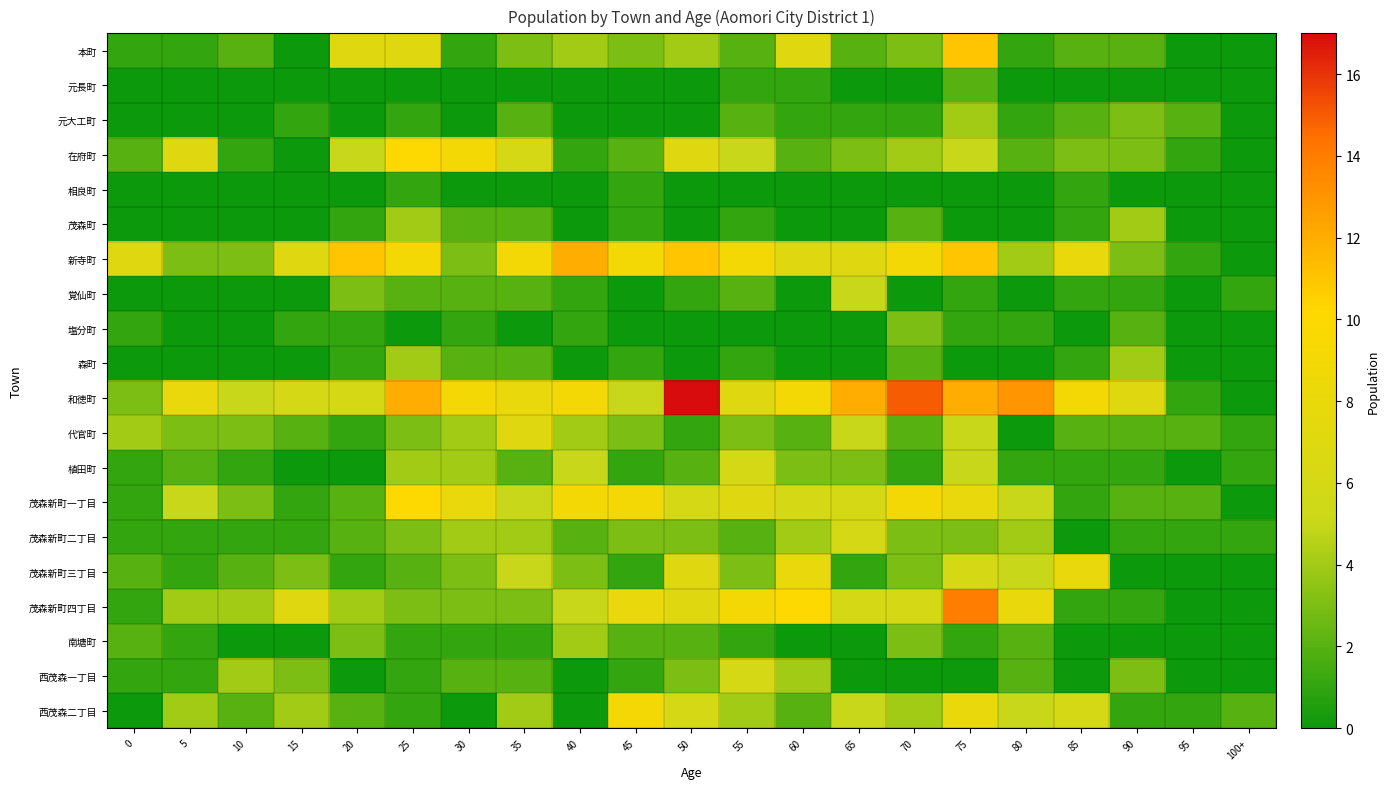

Reading left to right, transcribe all the data shown in this chart.

本町: 0=1	5=1	10=2	15=0	20=7	25=7	30=1	35=3	40=4	45=3	50=4	55=2	60=7	65=2	70=3	75=11	80=1	85=2	90=2	95=0	100+=0
元長町: 0=0	5=0	10=0	15=0	20=0	25=0	30=0	35=0	40=0	45=0	50=0	55=1	60=1	65=0	70=0	75=2	80=0	85=0	90=0	95=0	100+=0
元大工町: 0=0	5=0	10=0	15=1	20=0	25=1	30=0	35=2	40=0	45=0	50=0	55=2	60=1	65=1	70=1	75=4	80=1	85=2	90=3	95=2	100+=0
在府町: 0=2	5=7	10=1	15=0	20=5	25=10	30=9	35=6	40=1	45=2	50=7	55=5	60=2	65=3	70=4	75=5	80=2	85=3	90=3	95=1	100+=0
相良町: 0=0	5=0	10=0	15=0	20=0	25=1	30=0	35=0	40=0	45=1	50=0	55=0	60=0	65=0	70=0	75=0	80=0	85=1	90=0	95=0	100+=0
茂森町: 0=0	5=0	10=0	15=0	20=1	25=4	30=2	35=2	40=0	45=1	50=0	55=1	60=0	65=0	70=2	75=0	80=0	85=1	90=4	95=0	100+=0
新寺町: 0=7	5=3	10=3	15=7	20=11	25=9	30=3	35=9	40=12	45=9	50=11	55=9	60=7	65=7	70=9	75=11	80=4	85=8	90=3	95=1	100+=0
覚仙町: 0=0	5=0	10=0	15=0	20=3	25=2	30=2	35=2	40=1	45=0	50=1	55=2	60=0	65=5	70=0	75=1	80=0	85=1	90=1	95=0	100+=1
塩分町: 0=1	5=0	10=0	15=1	20=1	25=0	30=1	35=0	40=1	45=0	50=0	55=0	60=0	65=0	70=3	75=1	80=1	85=0	90=2	95=0	100+=0
森町: 0=0	5=0	10=0	15=0	20=1	25=4	30=2	35=2	40=0	45=1	50=0	55=1	60=0	65=0	70=2	75=0	80=0	85=1	90=4	95=0	100+=0
和徳町: 0=3	5=8	10=5	15=6	20=6	25=12	30=9	35=8	40=9	45=5	50=17	55=7	60=9	65=12	70=15	75=12	80=13	85=9	90=7	95=1	100+=0
代官町: 0=4	5=3	10=3	15=2	20=1	25=3	30=4	35=7	40=4	45=3	50=1	55=3	60=2	65=5	70=2	75=5	80=0	85=2	90=2	95=2	100+=1
植田町: 0=1	5=2	10=1	15=0	20=0	25=4	30=4	35=2	40=5	45=1	50=2	55=6	60=3	65=3	70=1	75=5	80=1	85=1	90=1	95=0	100+=1
茂森新町一丁目: 0=1	5=5	10=3	15=1	20=2	25=10	30=8	35=5	40=9	45=9	50=6	55=7	60=6	65=6	70=9	75=8	80=5	85=1	90=2	95=2	100+=0
茂森新町二丁目: 0=1	5=1	10=1	15=1	20=2	25=3	30=4	35=4	40=2	45=3	50=3	55=2	60=4	65=6	70=3	75=3	80=4	85=0	90=1	95=1	100+=1
茂森新町三丁目: 0=2	5=1	10=2	15=3	20=1	25=2	30=3	35=5	40=3	45=1	50=7	55=3	60=8	65=1	70=3	75=6	80=5	85=8	90=0	95=0	100+=0
茂森新町四丁目: 0=1	5=4	10=4	15=7	20=4	25=3	30=3	35=3	40=5	45=8	50=7	55=9	60=10	65=6	70=6	75=14	80=8	85=1	90=1	95=0	100+=0
南塘町: 0=2	5=1	10=0	15=0	20=3	25=1	30=1	35=1	40=4	45=2	50=2	55=1	60=0	65=0	70=3	75=1	80=2	85=0	90=0	95=0	100+=0
西茂森一丁目: 0=1	5=1	10=4	15=3	20=0	25=1	30=2	35=2	40=0	45=1	50=3	55=6	60=4	65=0	70=0	75=0	80=2	85=0	90=3	95=0	100+=0
西茂森二丁目: 0=0	5=4	10=2	15=4	20=2	25=1	30=0	35=4	40=0	45=9	50=6	55=4	60=2	65=5	70=4	75=8	80=5	85=6	90=1	95=1	100+=2